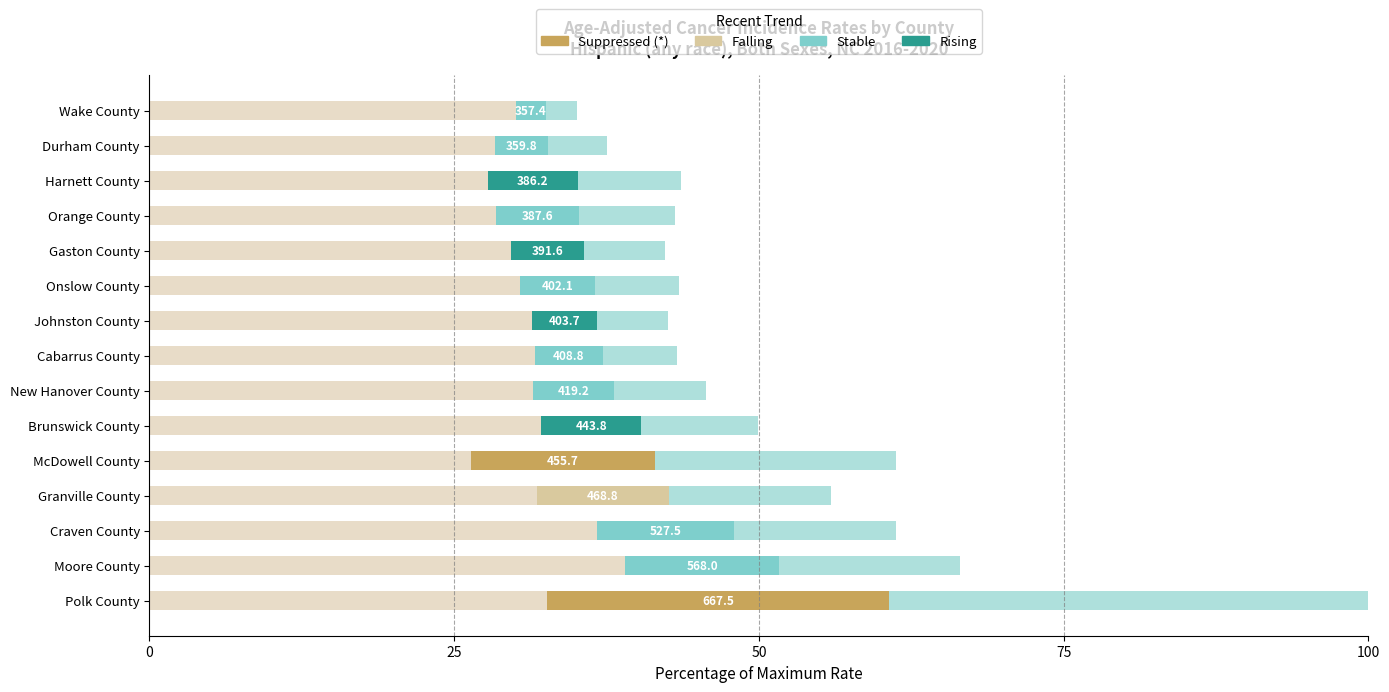

Where is Below Lower 95% CI nearest to the value 32?

Brunswick County